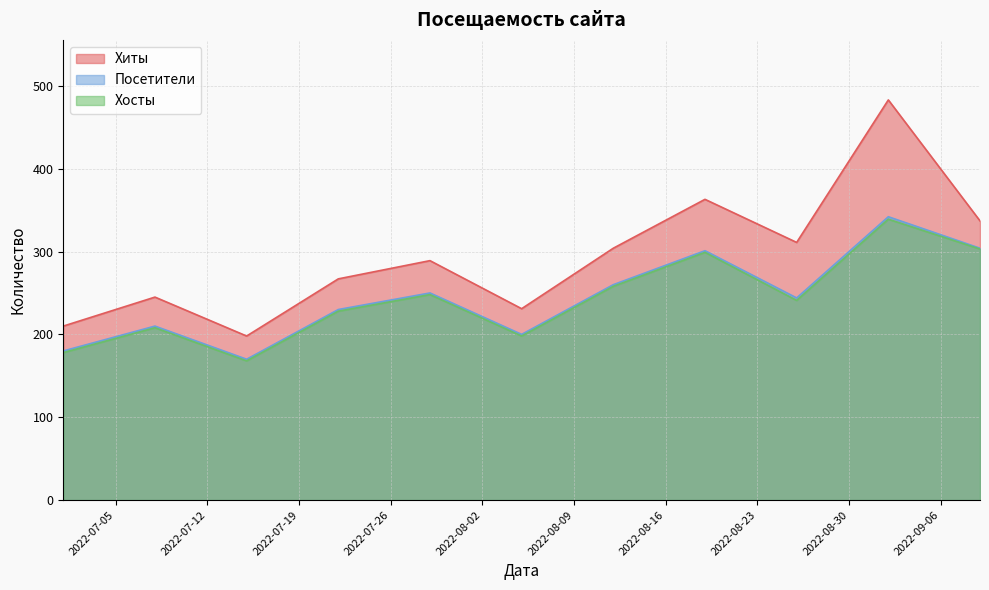

Where does the Хиты series first go above 289?

2022-08-12